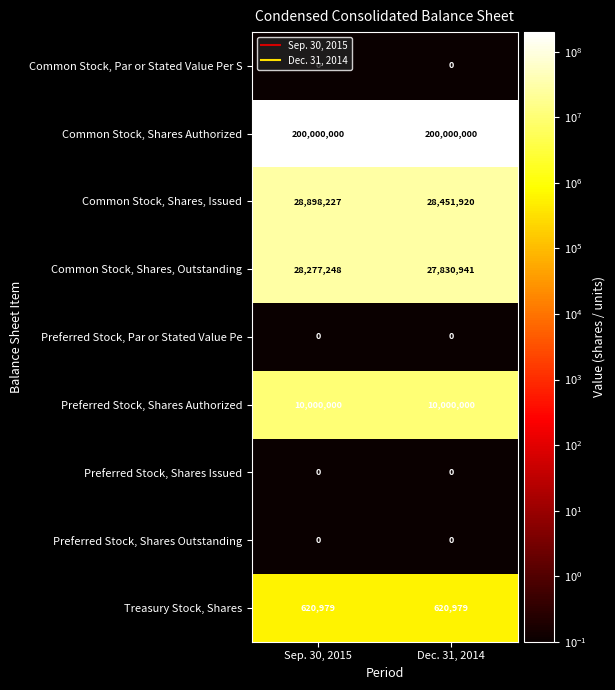

Rank the categories by Common Stock, Shares, Outstanding value from lowest to highest.

Dec. 31, 2014, Sep. 30, 2015